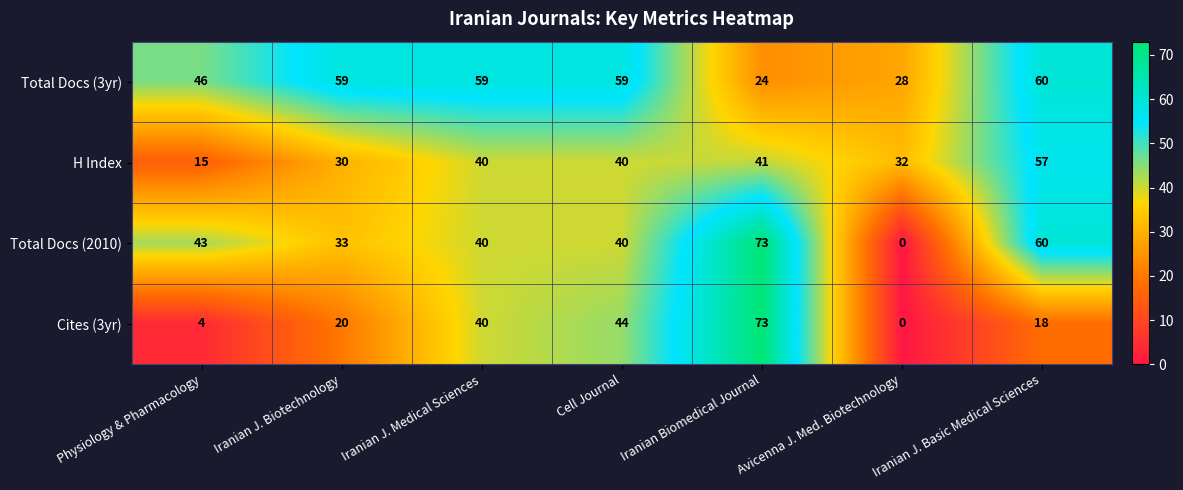

What is the total value across all series at Iranian Biomedical Journal?

211